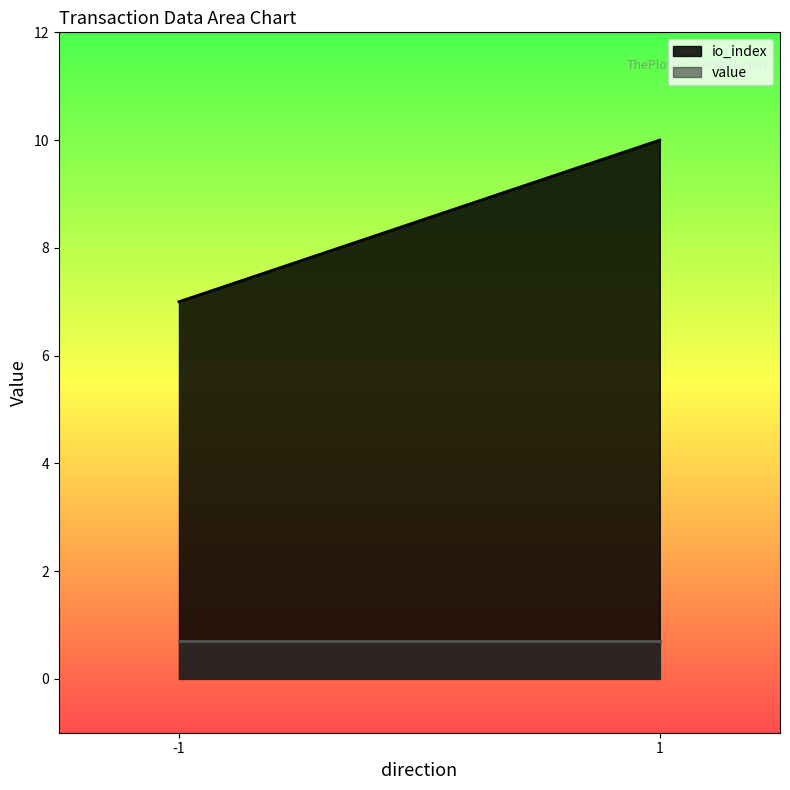

At which category is the sum across all series the highest?

1